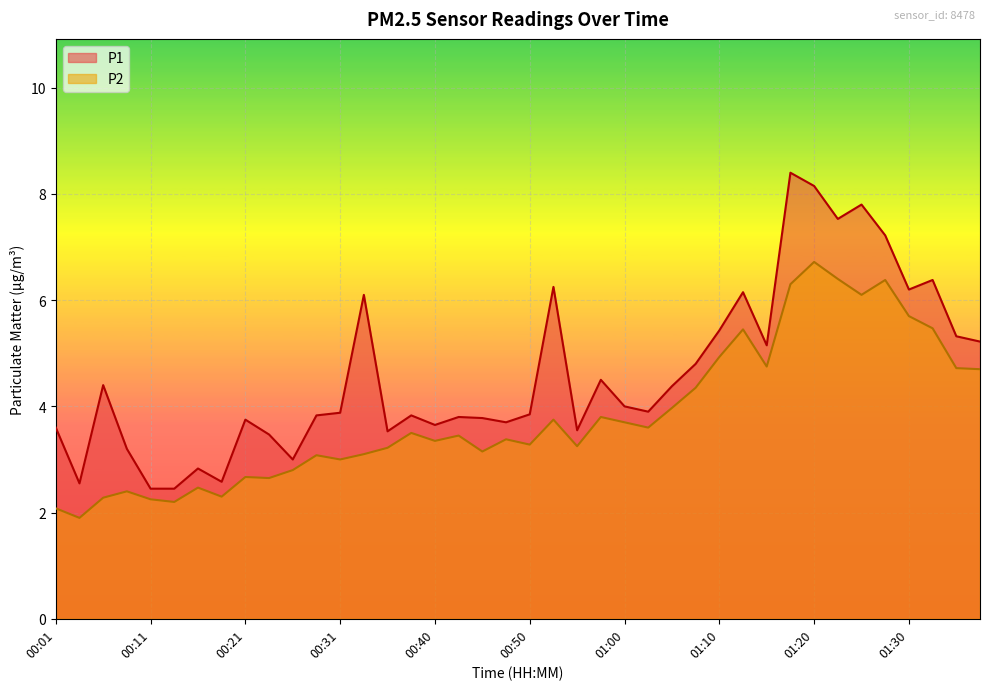

At which category is the sum across all series the highest?

01:20